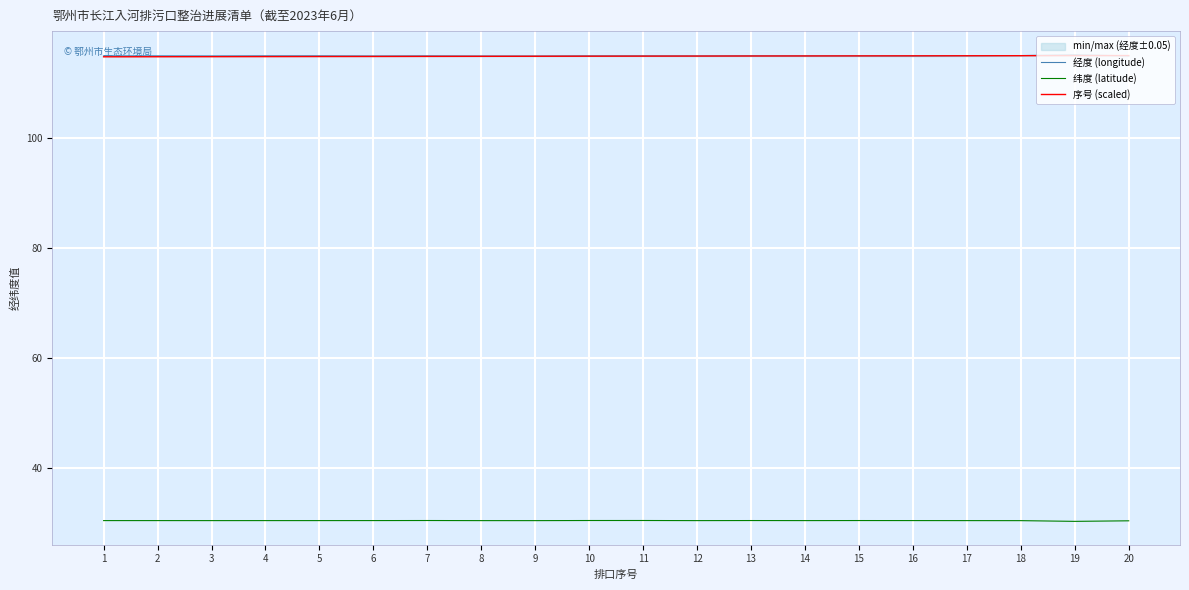

Reading left to right, transcribe all the data shown in this chart.

经度 (longitude): 114.8	114.8	114.8	114.8	114.8	114.8	114.8	114.8	114.8	114.8	114.8	114.8	114.8	114.8	114.8	114.8	114.8	114.9	115.0	114.8
纬度 (latitude): 30.4	30.4	30.4	30.4	30.4	30.4	30.4	30.4	30.4	30.4	30.4	30.4	30.4	30.4	30.4	30.4	30.4	30.4	30.3	30.4
序号 (scaled): 114.7	114.7	114.7	114.7	114.7	114.7	114.7	114.7	114.8	114.8	114.8	114.8	114.8	114.8	114.8	114.8	114.8	114.9	114.9	114.9